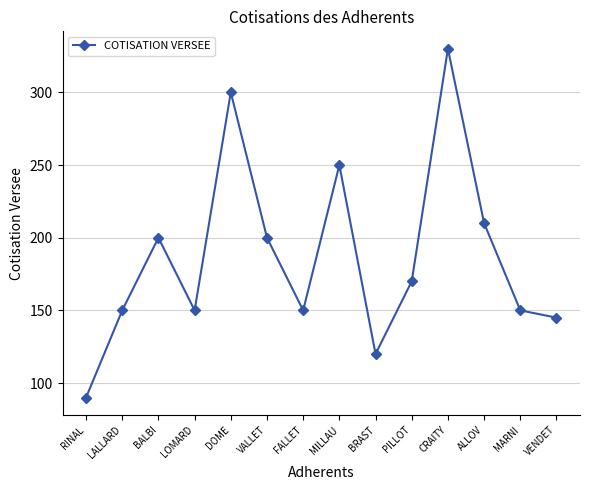

Reading right to left, transcribe all the data shown in this chart.

VENDET=145	MARNI=150	ALLOV=210	CRAITY=330	PILLOT=170	BRAST=120	MILLAU=250	FALLET=150	VALLET=200	DOME=300	LOMARD=150	BALBI=200	LALLARD=150	RINAL=90